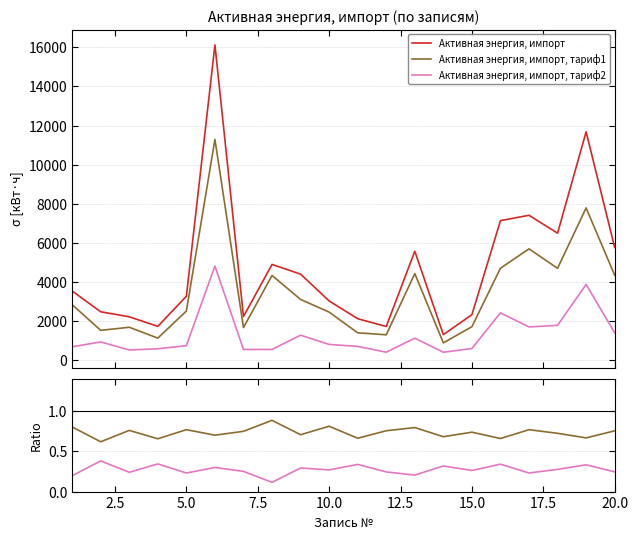

True or false: Активная энергия, импорт and тариф1 / импорт intersect in this chart.

False